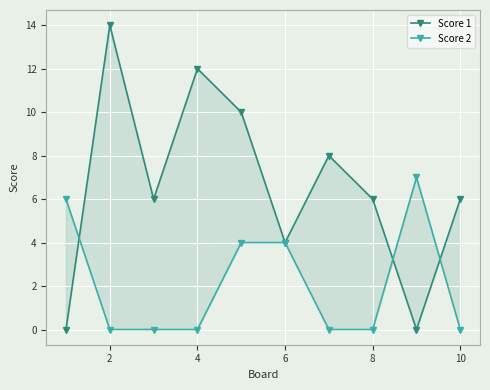

What is the average value of the Score 2 series?

2